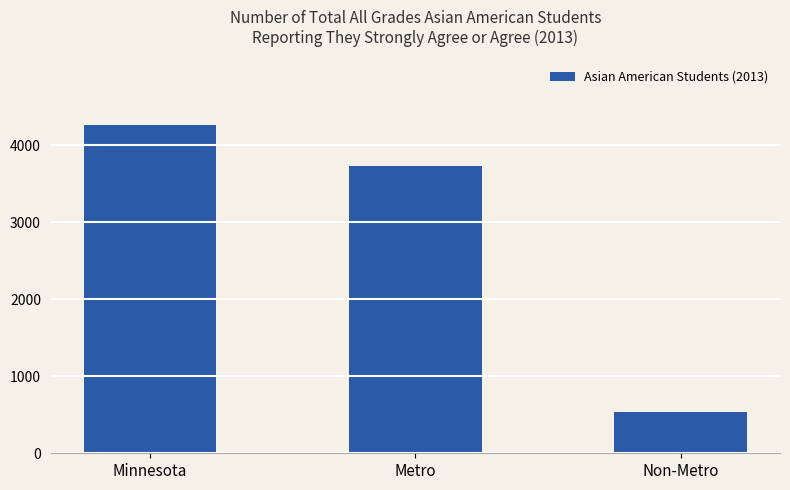

Approximately how many times larger is the value at Non-Metro compared to Minnesota?

0.1